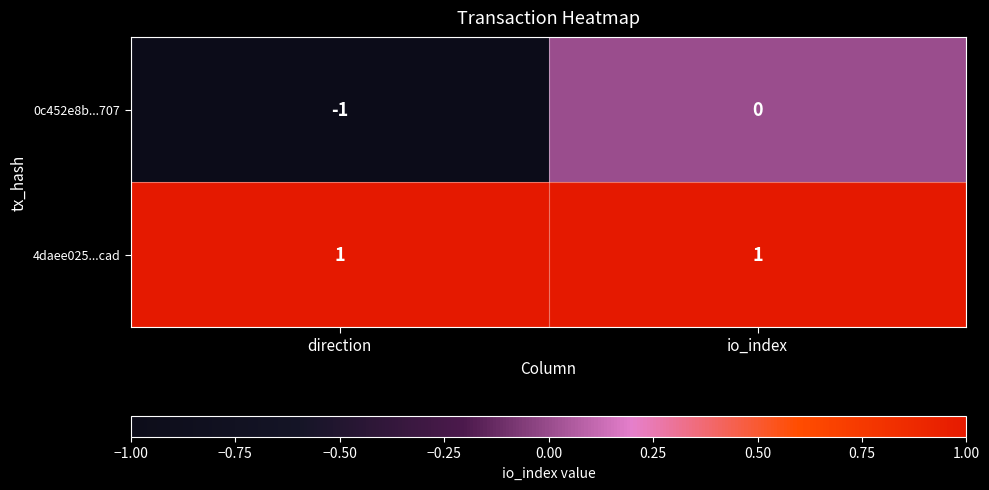

What is the minimum value shown in the chart?

-1